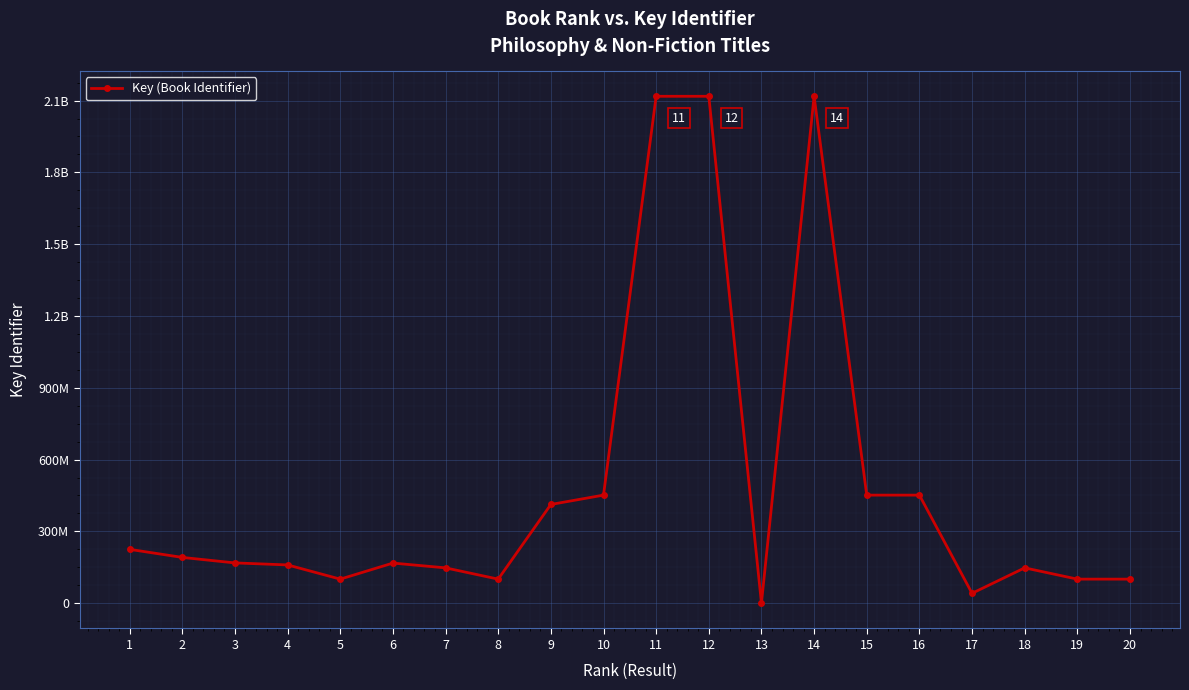

The chart shows a value of 60449235 at 17. True or false?

False